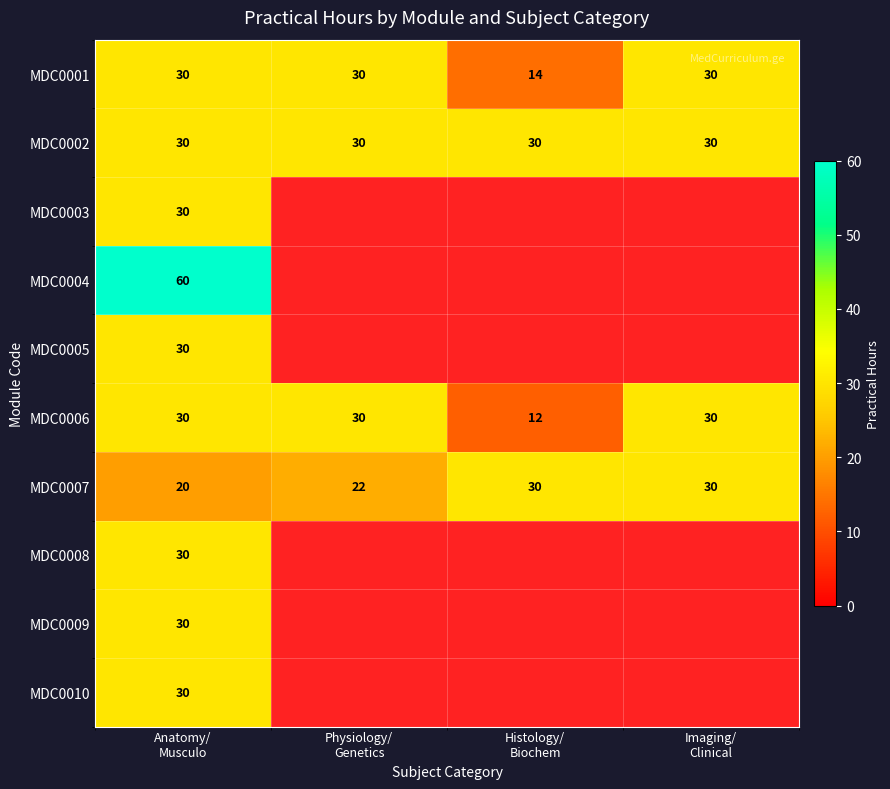

Which has a higher value, Anatomy/
Musculo or Imaging/
Clinical?

Anatomy/
Musculo